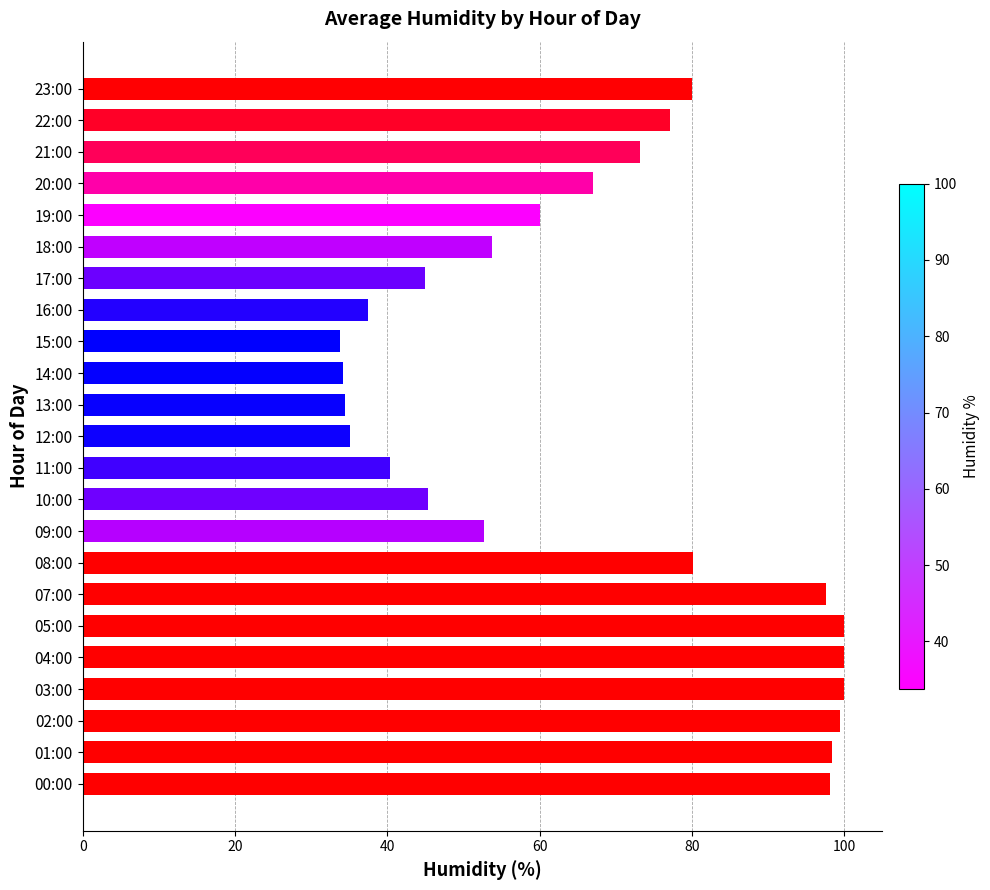

The chart shows a value of 99.5 at 02:00. True or false?

True